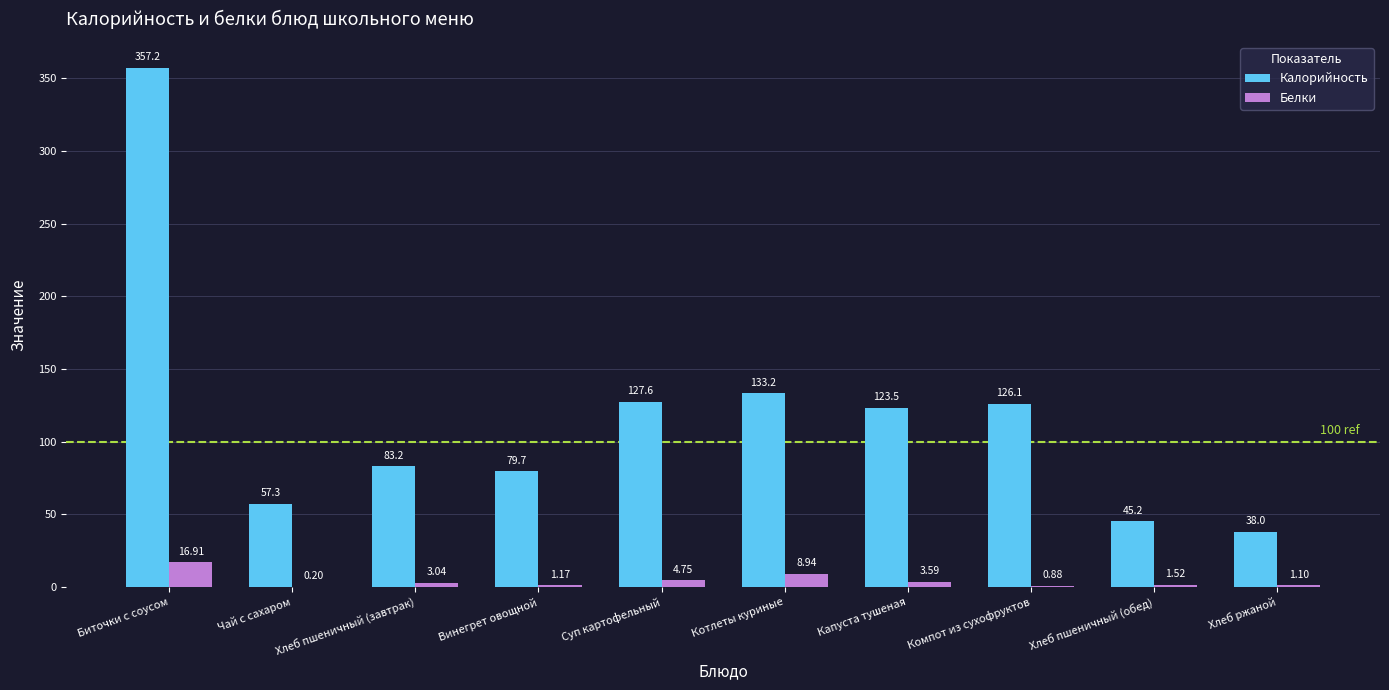

Is the value of Белки at Чай с сахаром greater than the value of Калорийность at Хлеб ржаной?

No